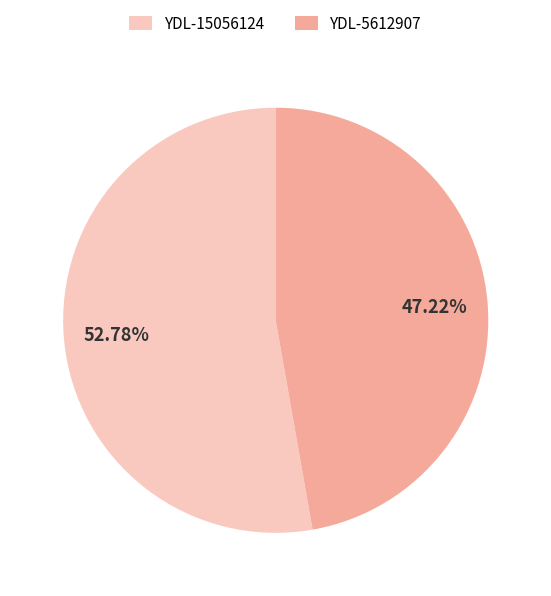

Rank the categories by value from lowest to highest.

YDL-5612907, YDL-15056124